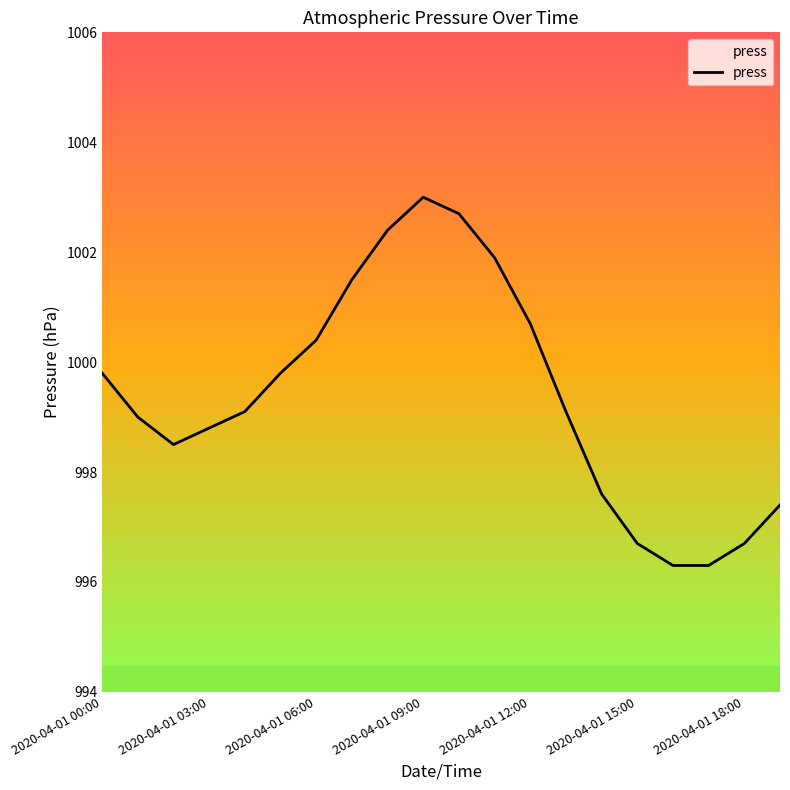

What is the greatest value displayed?

1003.0